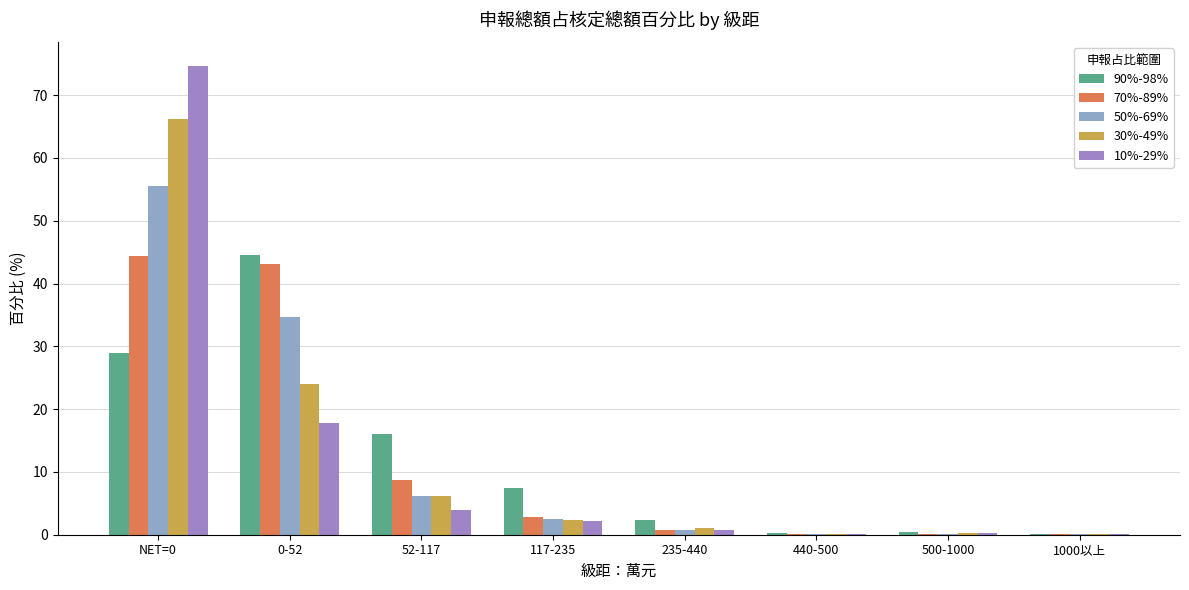

What is the label of the 4th bar from the left?

117-235